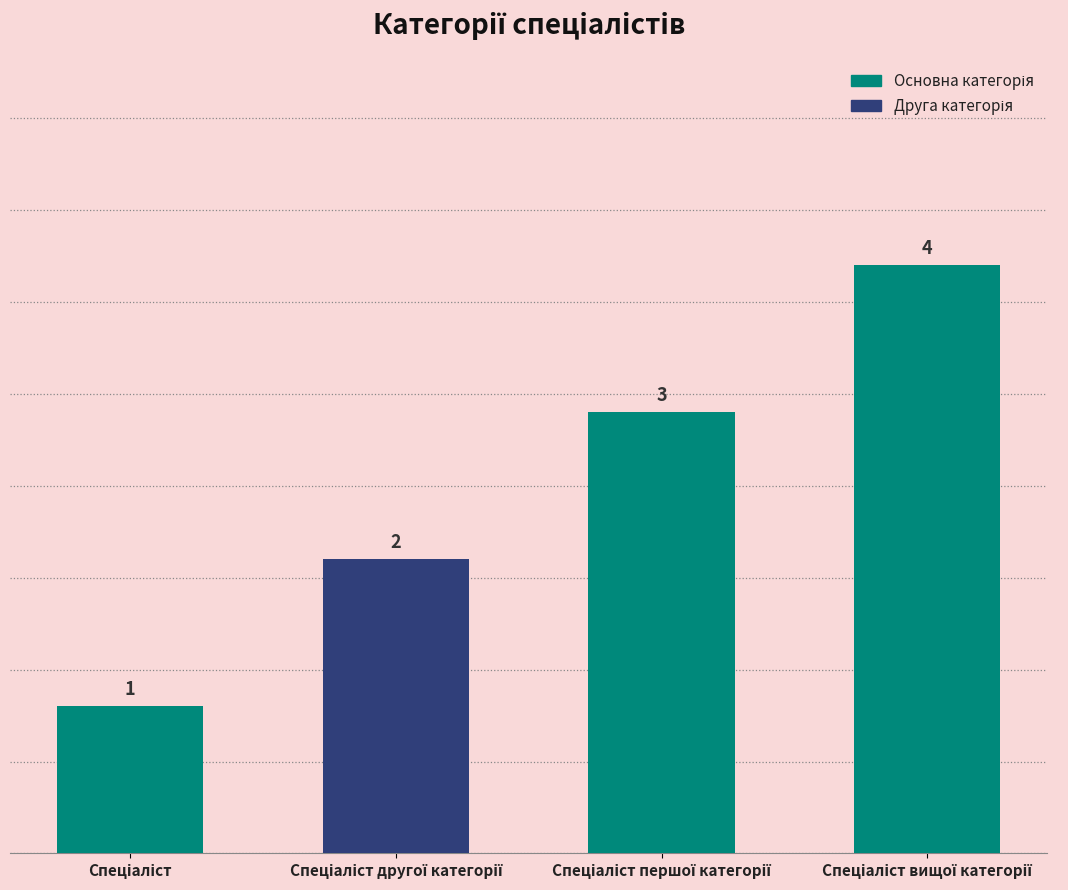

How many bars are there in total?

4